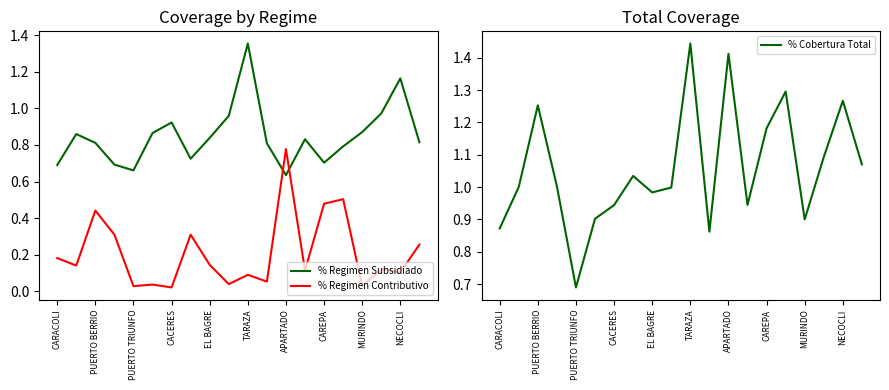

What are all the series names shown in the legend?

% Regimen Subsidiado, % Regimen Contributivo, % Cobertura Total